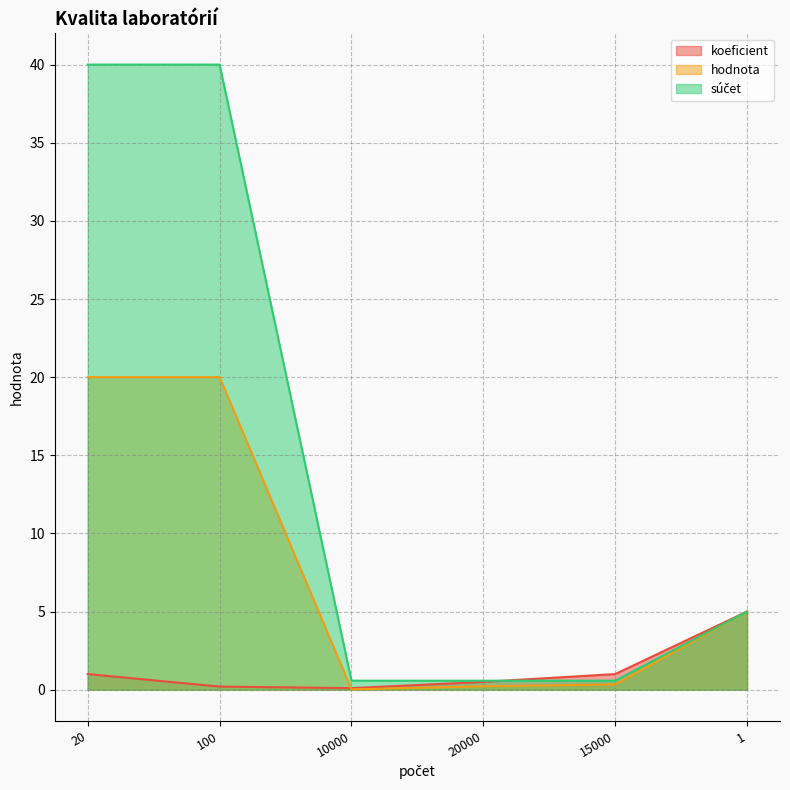

At which label does súčet reach its minimum?

10000